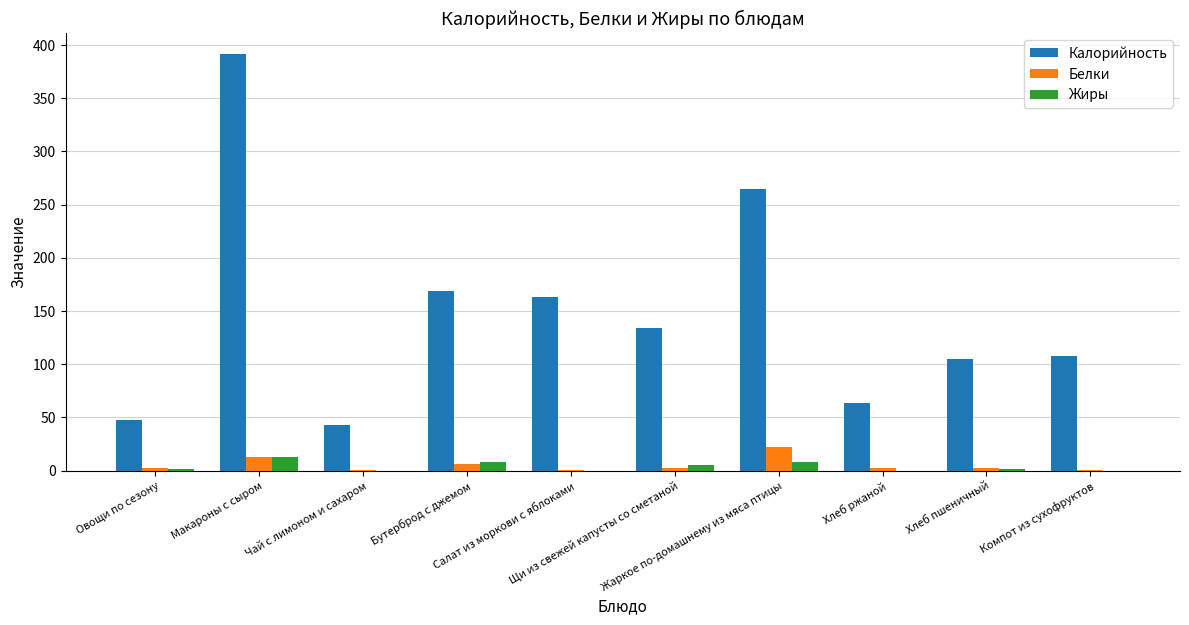

What is the sum of the Калорийность values at Салат из моркови с яблоками and Компот из сухофруктов?

270.6